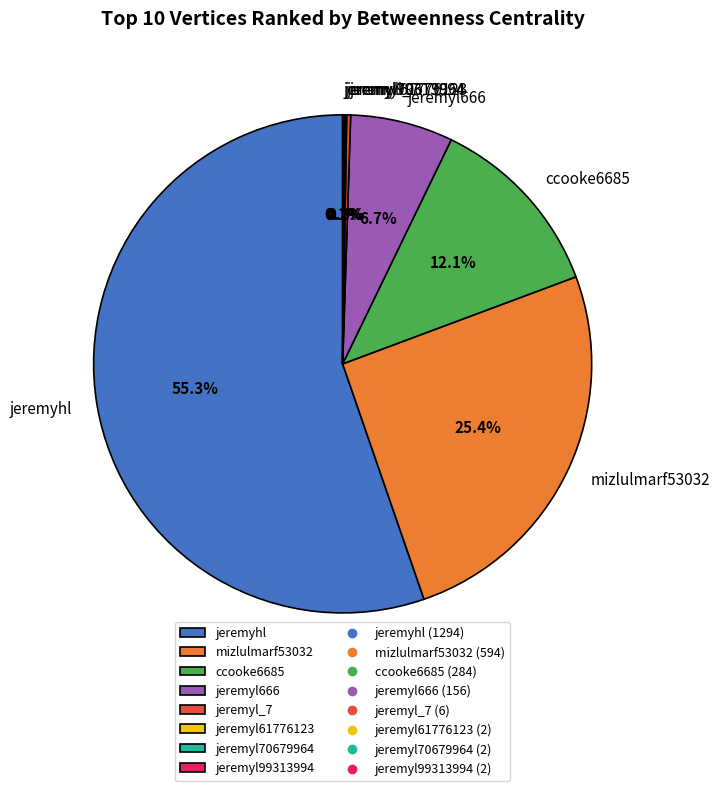

Is jeremyhl the majority of the pie?

Yes